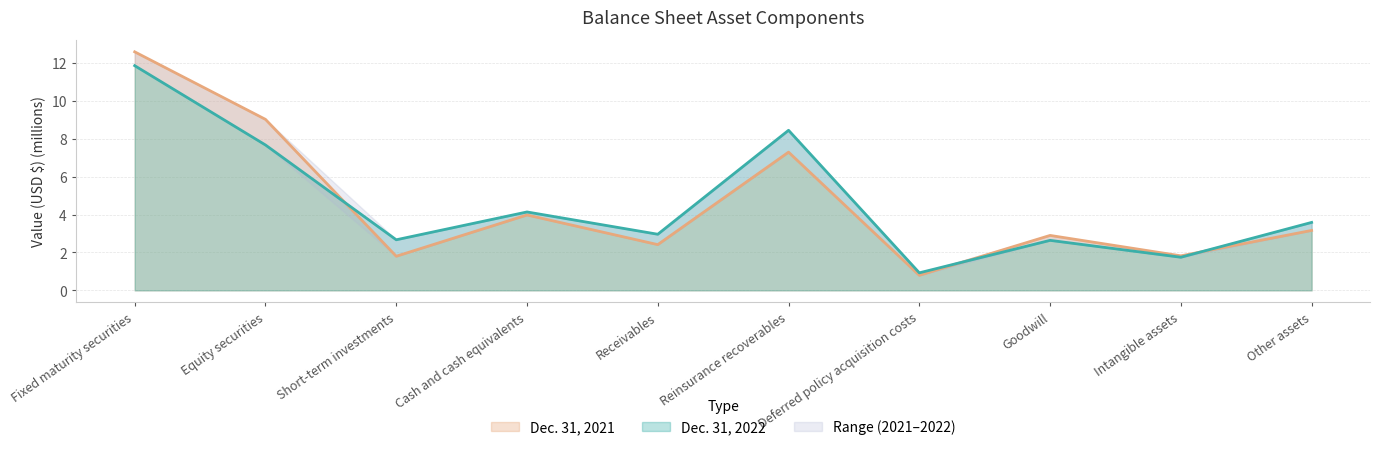

What is the value of the Dec. 31, 2022 point at the 6th from the left?

8.4